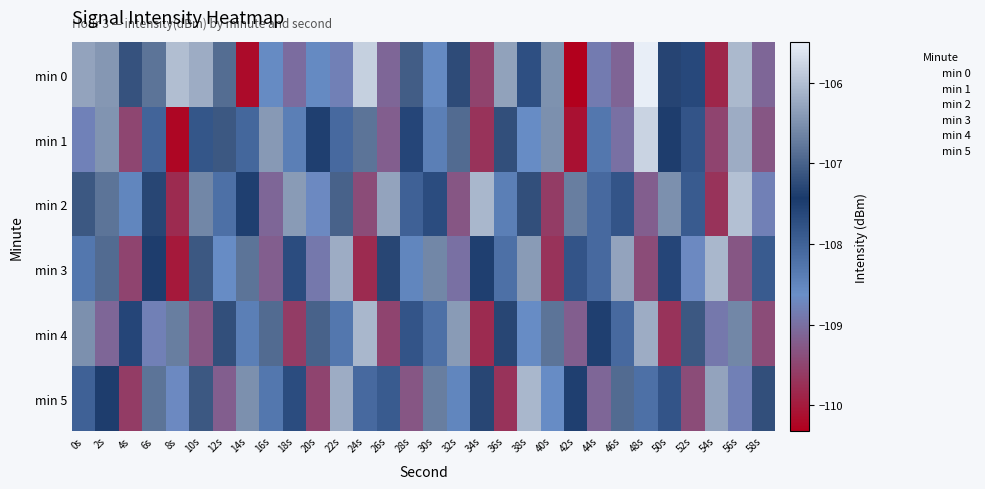

Reading right to left, what are all the values shown in this chart?

min 0: 58s=-109.1	56s=-106.1	54s=-109.9	52s=-107.6	50s=-107.3	48s=-105.5	46s=-109.1	44s=-108.9	42s=-110.3	40s=-106.5	38s=-107.7	36s=-106.3	34s=-109.5	32s=-107.2	30s=-108.6	28s=-107.1	26s=-109.1	24s=-105.8	22s=-108.8	20s=-108.6	18s=-109.0	16s=-108.6	14s=-110.2	12s=-106.9	10s=-106.2	8s=-106.0	6s=-106.8	4s=-107.2	2s=-106.4	0s=-106.3
min 1: 58s=-109.3	56s=-106.2	54s=-109.5	52s=-107.8	50s=-107.4	48s=-105.8	46s=-109.0	44s=-108.3	42s=-110.1	40s=-106.5	38s=-108.6	36s=-107.2	34s=-109.7	32s=-106.9	30s=-108.4	28s=-107.6	26s=-109.2	24s=-106.8	22s=-108.1	20s=-107.5	18s=-108.4	16s=-106.4	14s=-108.1	12s=-107.1	10s=-107.8	8s=-110.2	6s=-108.0	4s=-109.5	2s=-106.5	0s=-108.8
min 2: 58s=-108.8	56s=-106.0	54s=-109.7	52s=-107.9	50s=-106.5	48s=-109.2	46s=-107.8	44s=-108.1	42s=-106.7	40s=-109.6	38s=-107.2	36s=-108.4	34s=-106.1	32s=-109.3	30s=-107.7	28s=-108.0	26s=-106.3	24s=-109.4	22s=-107.0	20s=-108.7	18s=-106.4	16s=-109.1	14s=-107.5	12s=-108.2	10s=-106.6	8s=-109.8	6s=-107.3	4s=-108.5	2s=-106.8	0s=-107.1
min 3: 58s=-107.9	56s=-109.3	54s=-106.1	52s=-108.7	50s=-107.6	48s=-109.4	46s=-106.3	44s=-108.1	42s=-107.8	40s=-109.7	38s=-106.4	36s=-108.2	34s=-107.5	32s=-109.0	30s=-106.6	28s=-108.5	26s=-107.3	24s=-109.8	22s=-106.2	20s=-108.9	18s=-107.7	16s=-109.2	14s=-106.8	12s=-108.6	10s=-107.1	8s=-110.0	6s=-107.4	4s=-109.5	2s=-106.9	0s=-108.3
min 4: 58s=-109.4	56s=-106.6	54s=-108.9	52s=-107.1	50s=-109.7	48s=-106.2	46s=-108.1	44s=-107.5	42s=-109.2	40s=-106.8	38s=-108.6	36s=-107.3	34s=-109.8	32s=-106.4	30s=-108.2	28s=-107.8	26s=-109.5	24s=-106.1	22s=-108.3	20s=-107.0	18s=-109.6	16s=-106.9	14s=-108.4	12s=-107.2	10s=-109.3	8s=-106.7	6s=-108.8	4s=-107.6	2s=-109.1	0s=-106.5
min 5: 58s=-107.2	56s=-108.8	54s=-106.3	52s=-109.4	50s=-107.8	48s=-108.2	46s=-106.9	44s=-109.1	42s=-107.5	40s=-108.6	38s=-106.1	36s=-109.7	34s=-107.3	32s=-108.5	30s=-106.7	28s=-109.3	26s=-107.9	24s=-108.1	22s=-106.2	20s=-109.5	18s=-107.7	16s=-108.3	14s=-106.5	12s=-109.2	10s=-107.1	8s=-108.7	6s=-106.8	4s=-109.6	2s=-107.4	0s=-108.0